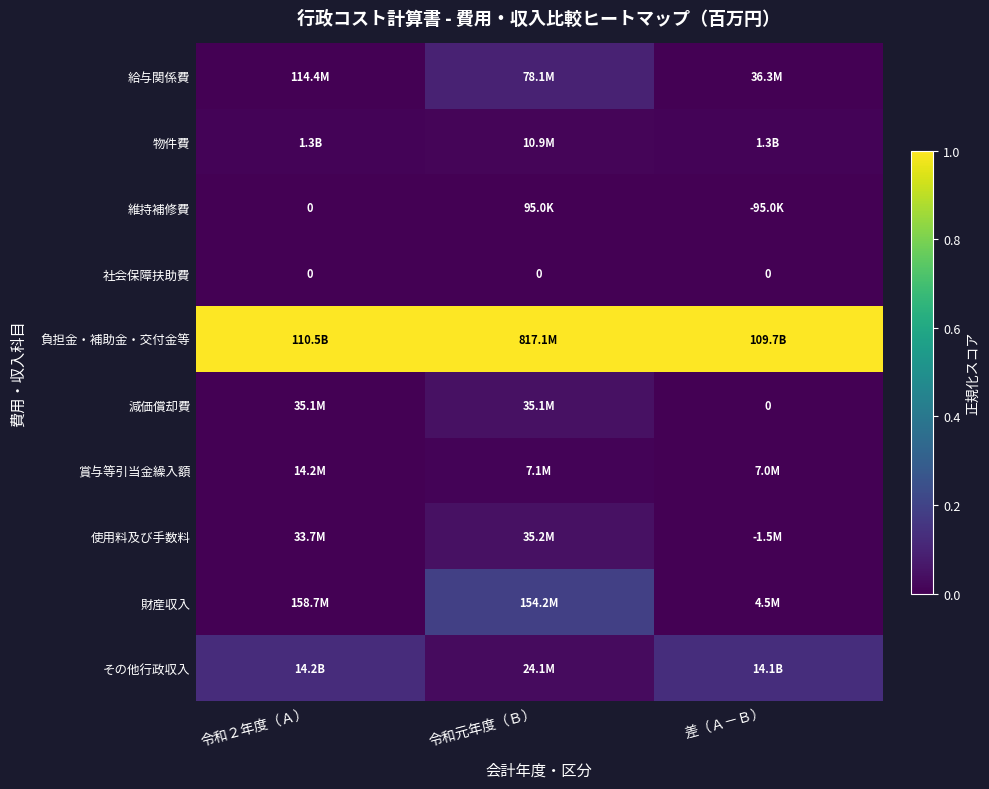

Is the value of 財産収入 at 令和２年度（Ａ） greater than the value of 物件費 at 令和２年度（Ａ）?

No